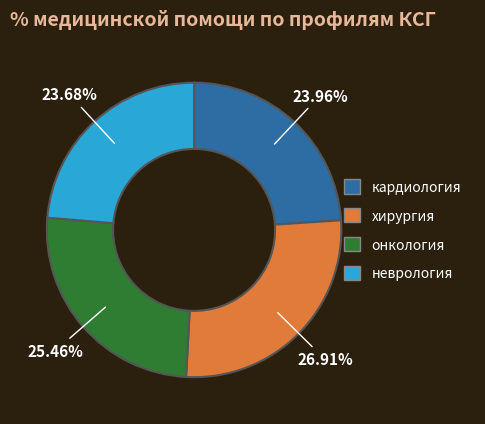

Which slice is the largest?

хирургия